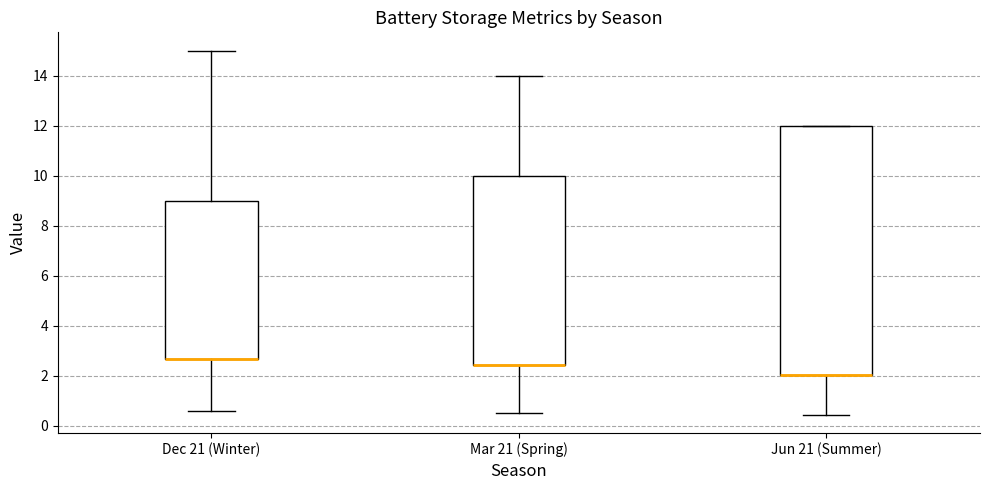

Reading left to right, read every box against the y-axis: the position of its median line, the range the box covers, and the ends of its whiskers. The values are not printed on the chart, so give them approximately, as read against the axis.

Dec 21 (Winter): median 2.6 (drawn on the box's lower edge), box 2.6 to 9.0, whiskers 0.6 to 15.0
Mar 21 (Spring): median 2.4 (drawn on the box's lower edge), box 2.4 to 10.0, whiskers 0.6 to 14.0
Jun 21 (Summer): median 2.0 (drawn on the box's lower edge), box 2.0 to 12.0, whiskers 0.4 to 12.0